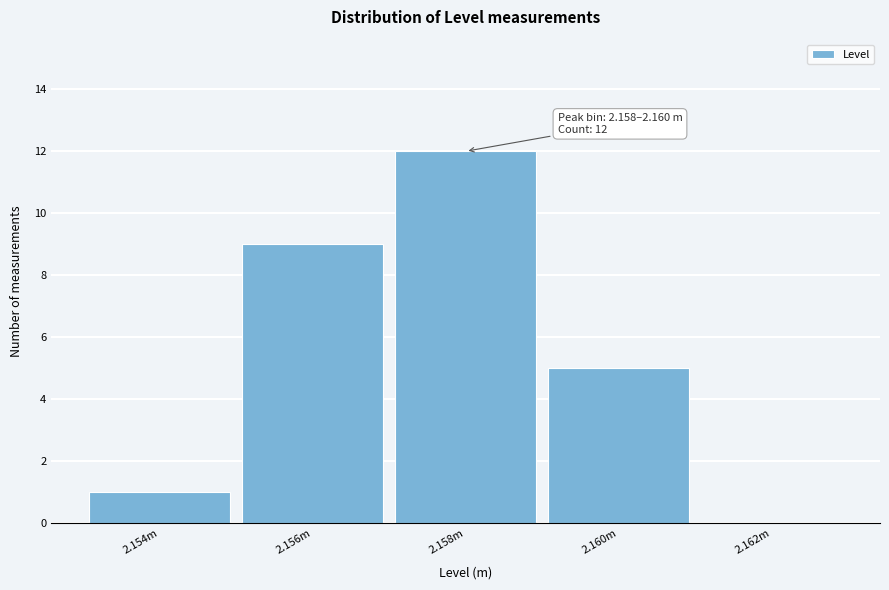

Reading right to left, what are all the values shown in this chart?

2.162m=0	2.160m=5	2.158m=12	2.156m=9	2.154m=1